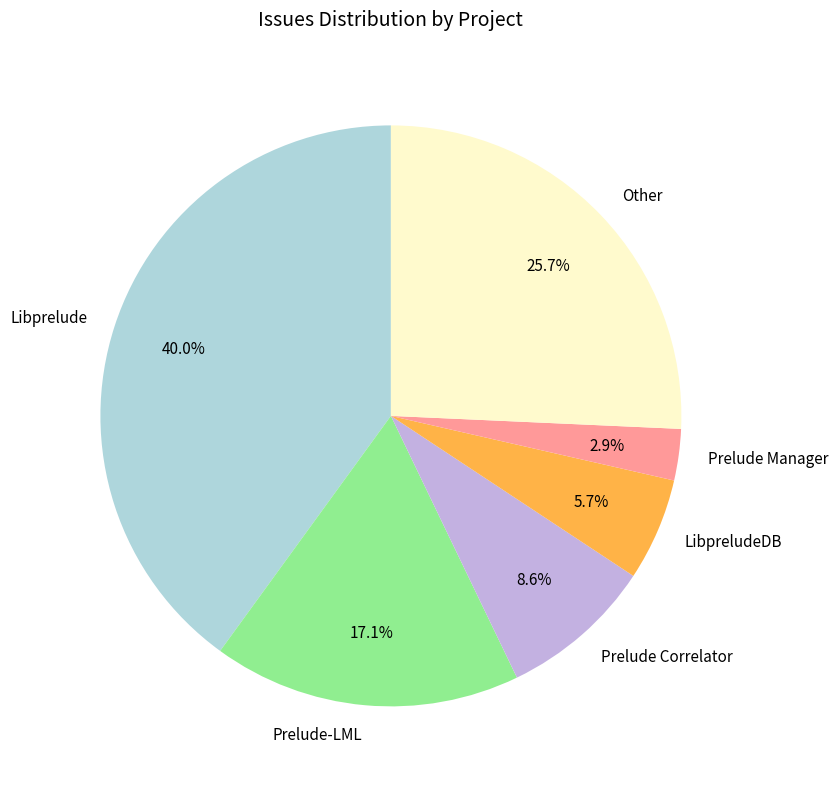

True or false: Libprelude accounts for 31% of the total.

False